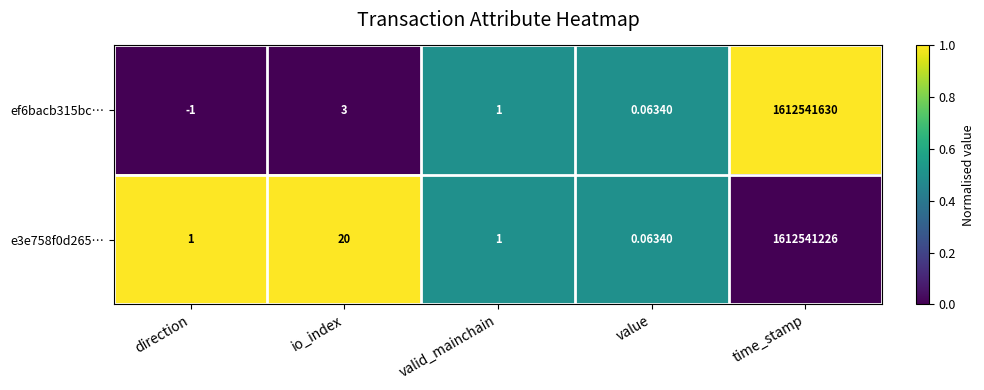

At which label is ef6bacb315bc… closest to 806270814?

io_index